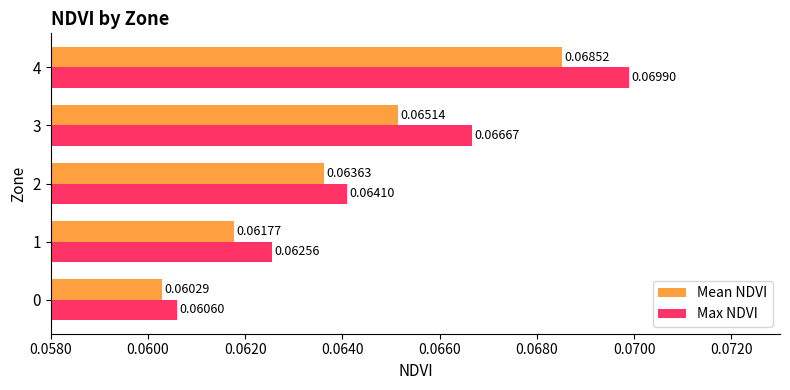

Which series has the largest total across all categories?

Max NDVI